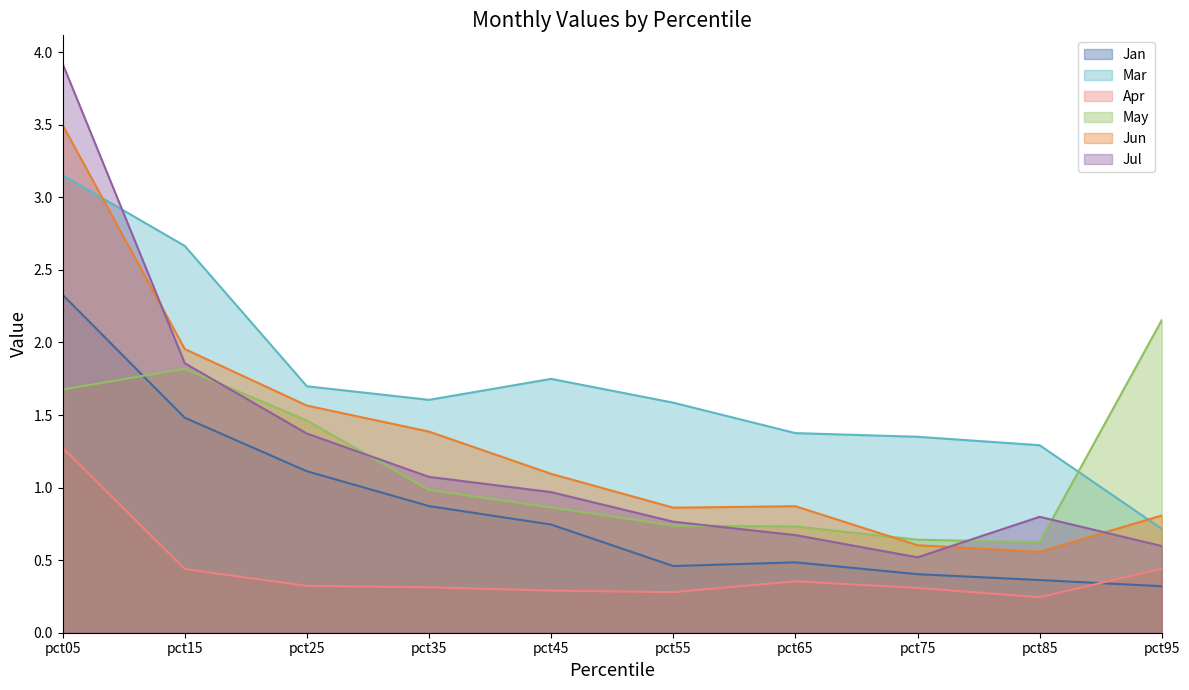

Is the value of Jul at pct85 greater than the value of Apr at pct55?

Yes